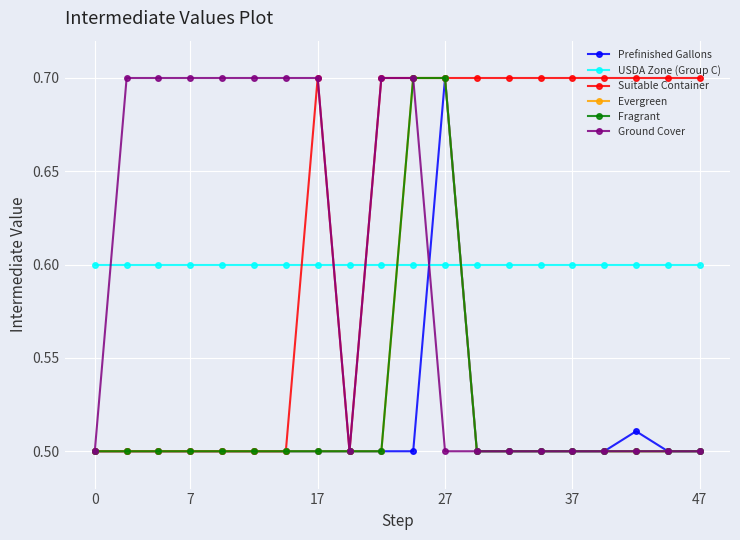

What are all the series names shown in the legend?

Prefinished Gallons, USDA Zone (Group C), Suitable Container, Evergreen, Fragrant, Ground Cover